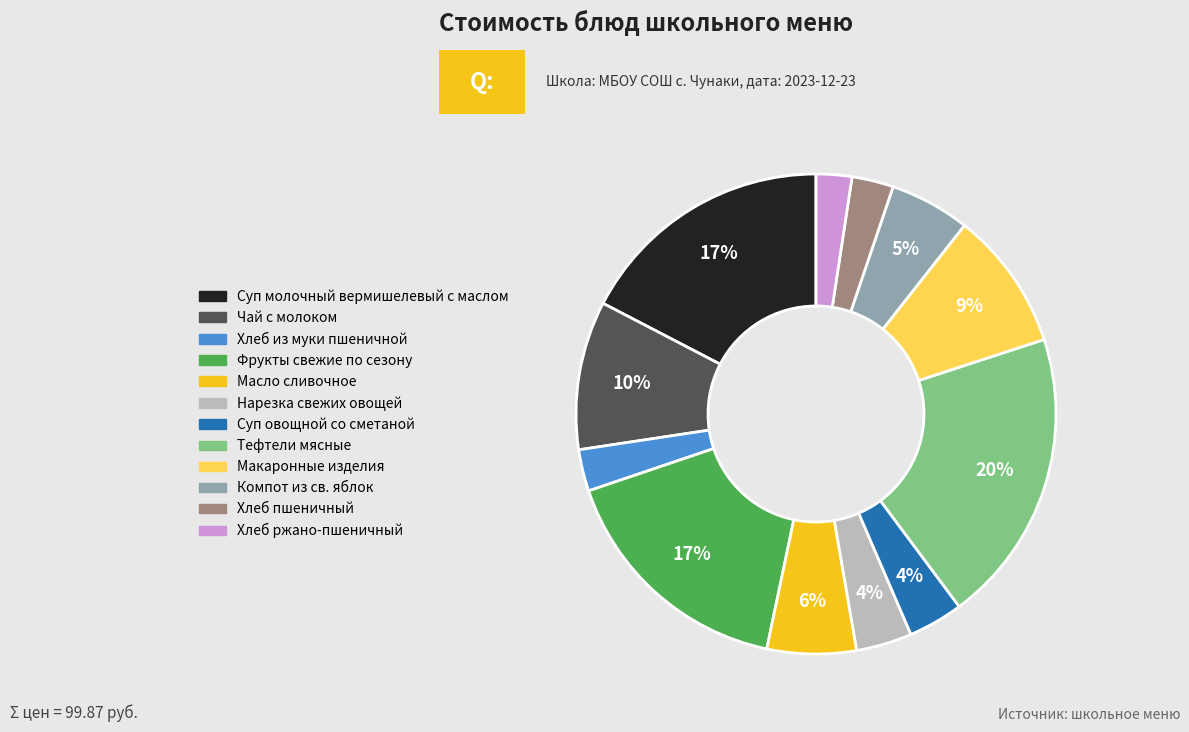

To the nearest percent, what is the difference between the Нарезка свежих овощей and Тефтели мясные slice percentages?

16%